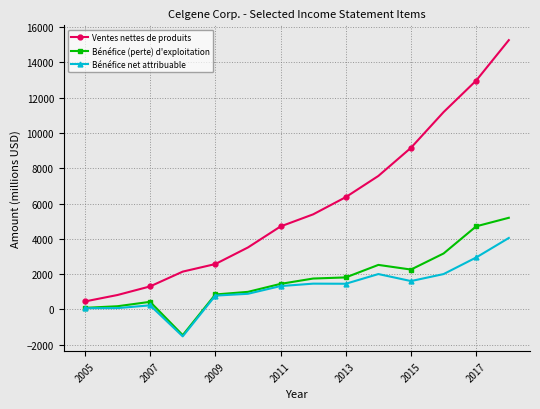

True or false: Bénéfice net attribuable and Ventes nettes de produits intersect in this chart.

False